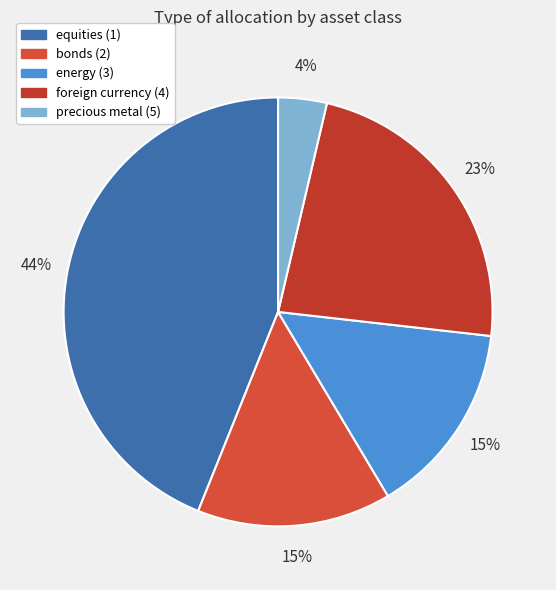

Count the number of slices in the pie.

5